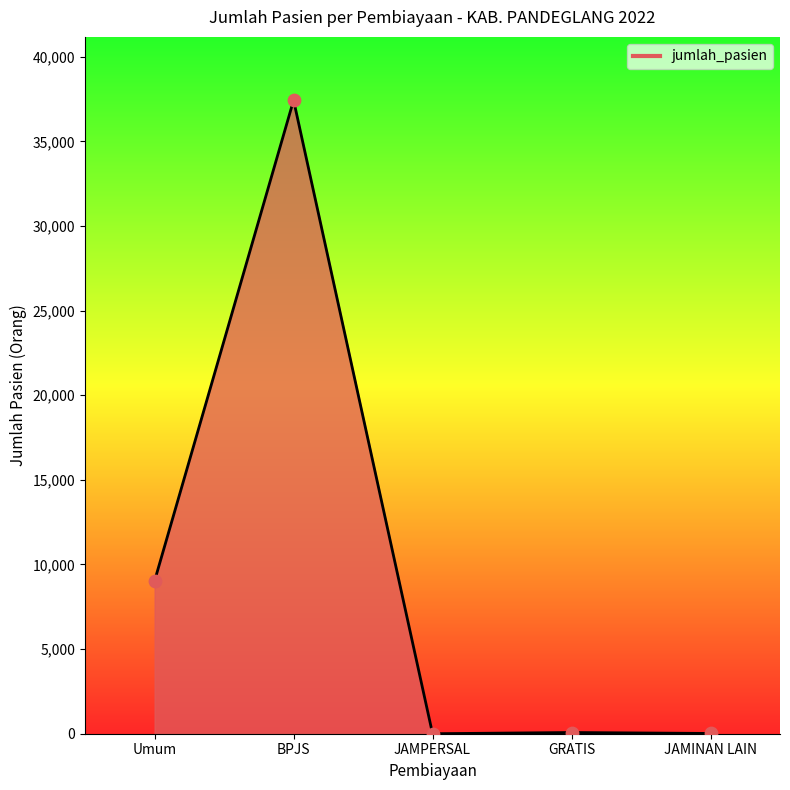

Between Umum and JAMPERSAL, which is larger?

Umum